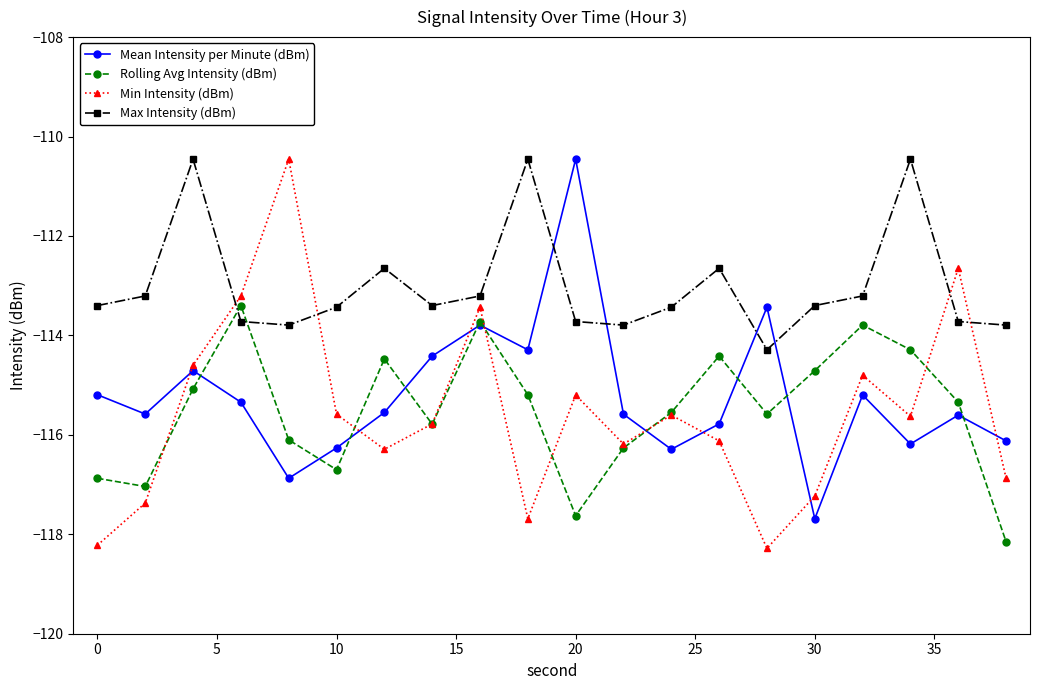

In Rolling Avg Intensity (dBm), how many points are higher than both neighbors (excluding endpoints)?

5